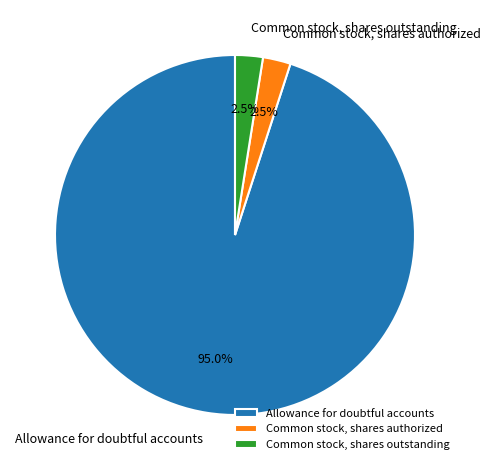

To the nearest percent, what portion does Allowance for doubtful accounts represent?

95%